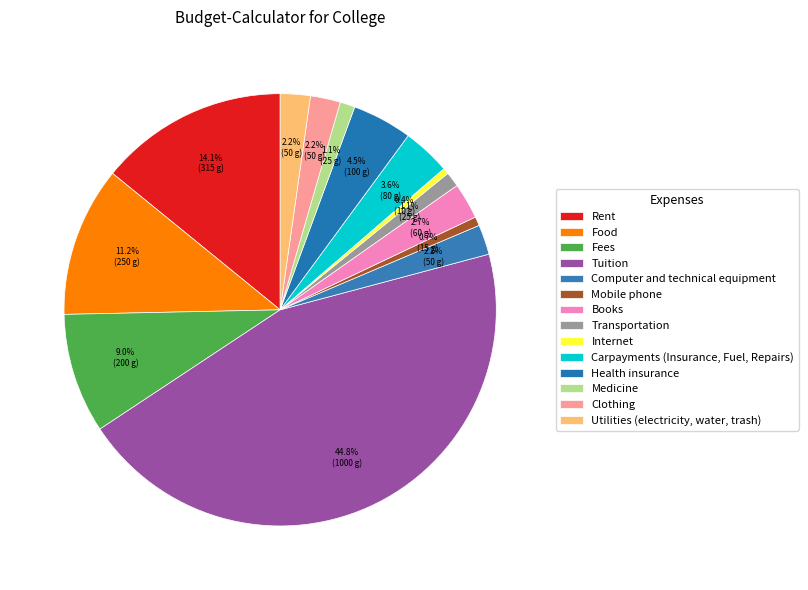

To the nearest percent, what is the combined percentage of Tuition and Computer and technical equipment?

47%